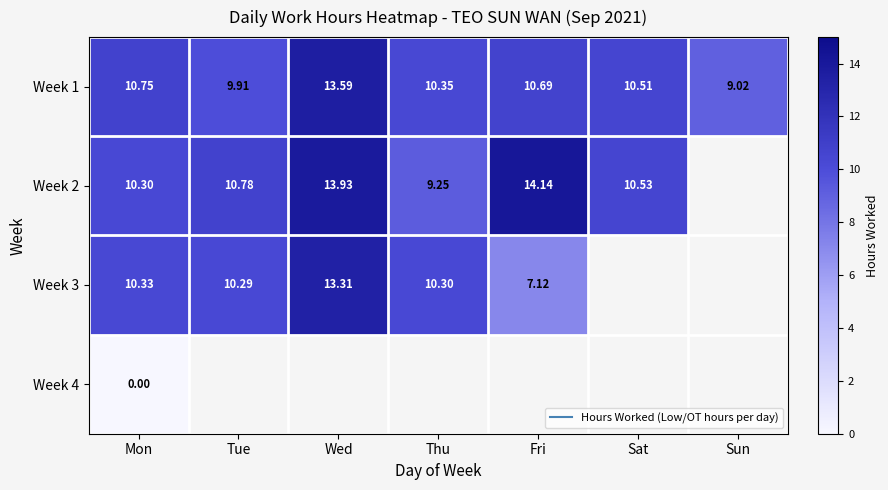

List the series in order of their peak value, highest first.

Week 2, Week 1, Week 3, Week 4